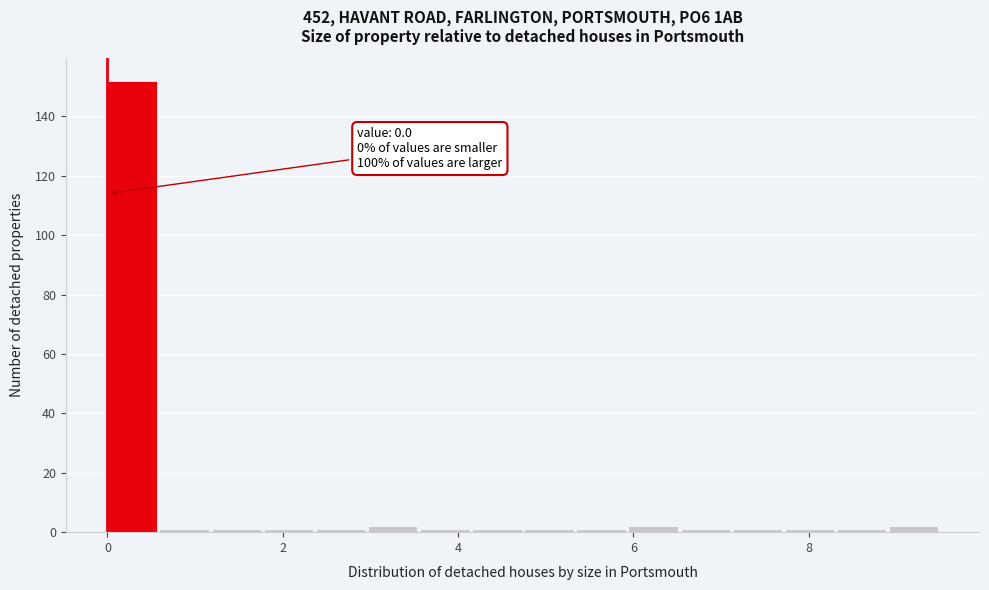

Around what value on the x-axis is the tallest bar? Give the approximate position of its centre, as read against the axis.

0.2